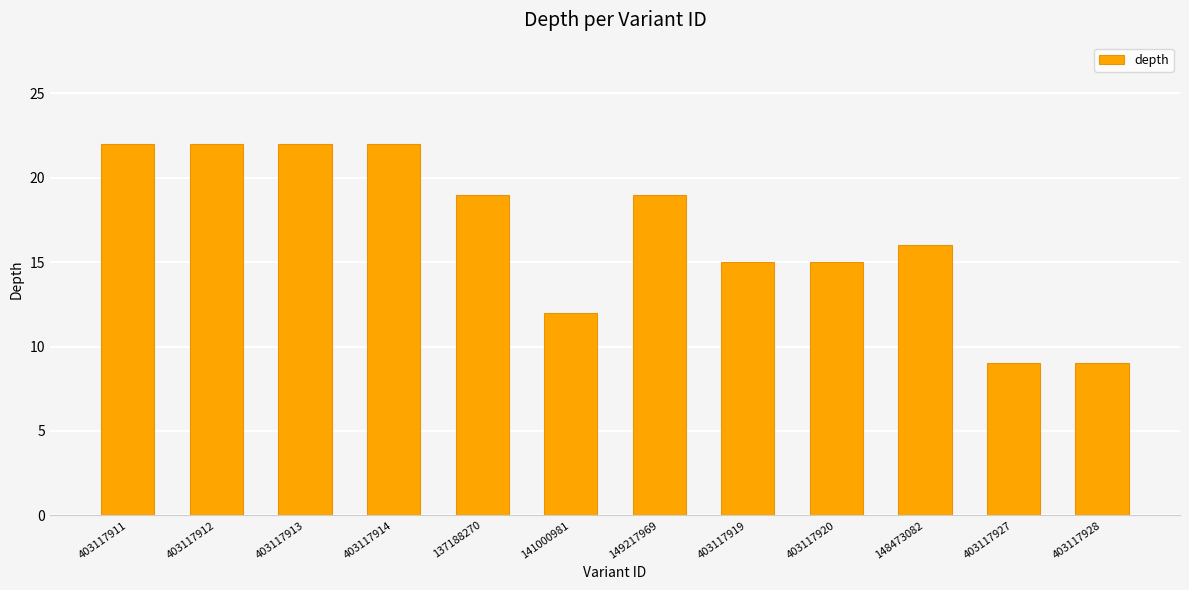

What is the sum of the values at 403117913 and 403117919?

37